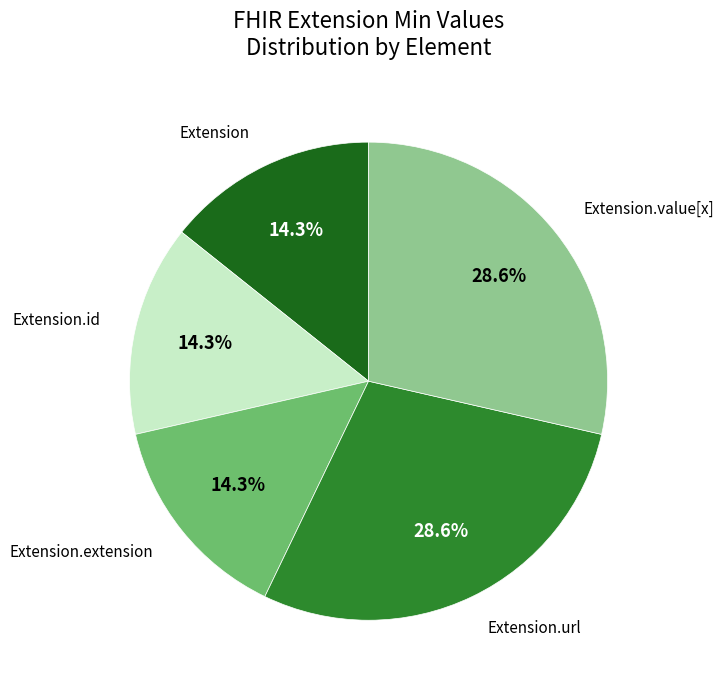

Is there a majority slice in this chart?

No